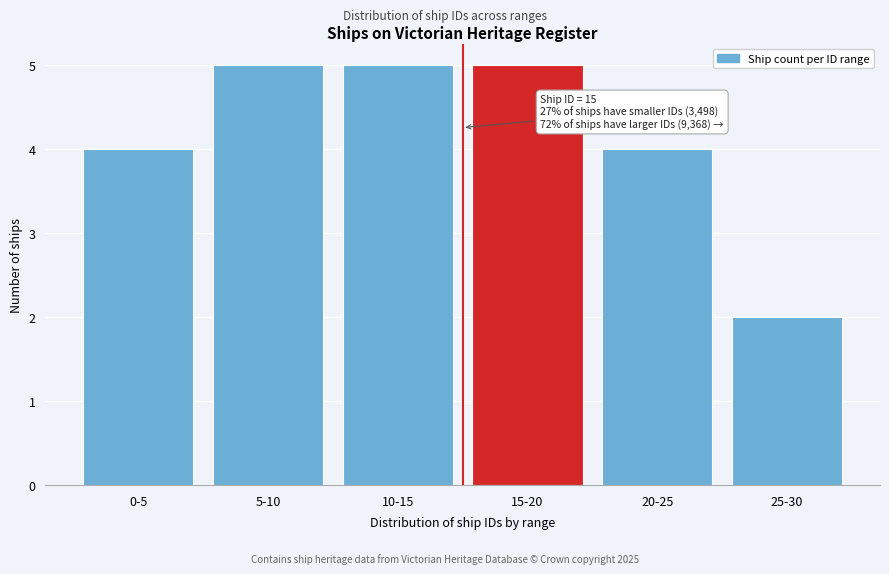

Reading left to right, what are all the values shown in this chart?

4	5	5	5	4	2